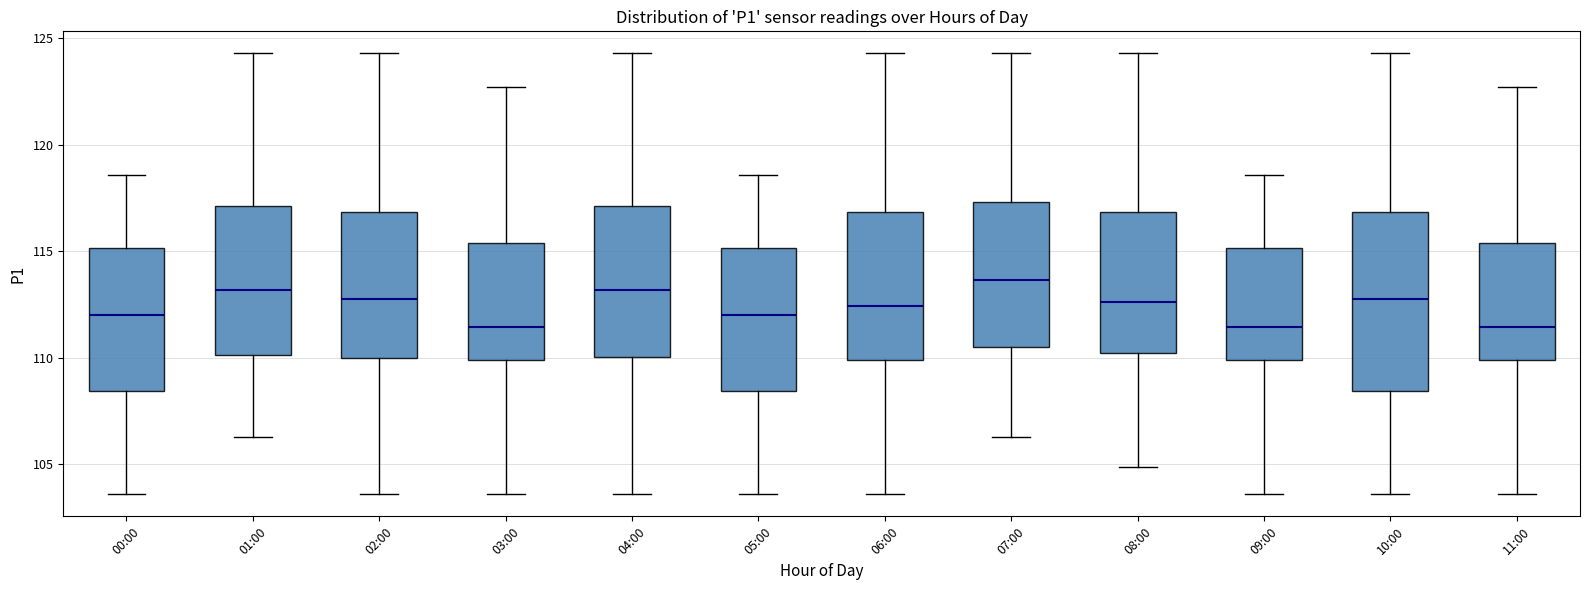

Reading left to right, transcribe this box plot: for each box, give where its median line is, the range the box spans, and where its two whiskers end, as read against the y-axis. The values are not printed on the chart, so give them approximately, as read against the axis.

00:00: median 112.0, box 108.5 to 115.0, whiskers 103.5 to 118.5
01:00: median 113.0, box 110.0 to 117.0, whiskers 106.5 to 124.5
02:00: median 113.0, box 110.0 to 117.0, whiskers 103.5 to 124.5
03:00: median 111.5, box 110.0 to 115.5, whiskers 103.5 to 122.5
04:00: median 113.0, box 110.0 to 117.0, whiskers 103.5 to 124.5
05:00: median 112.0, box 108.5 to 115.0, whiskers 103.5 to 118.5
06:00: median 112.5, box 110.0 to 117.0, whiskers 103.5 to 124.5
07:00: median 113.5, box 110.5 to 117.5, whiskers 106.5 to 124.5
08:00: median 112.5, box 110.0 to 117.0, whiskers 105.0 to 124.5
09:00: median 111.5, box 110.0 to 115.0, whiskers 103.5 to 118.5
10:00: median 113.0, box 108.5 to 117.0, whiskers 103.5 to 124.5
11:00: median 111.5, box 110.0 to 115.5, whiskers 103.5 to 122.5